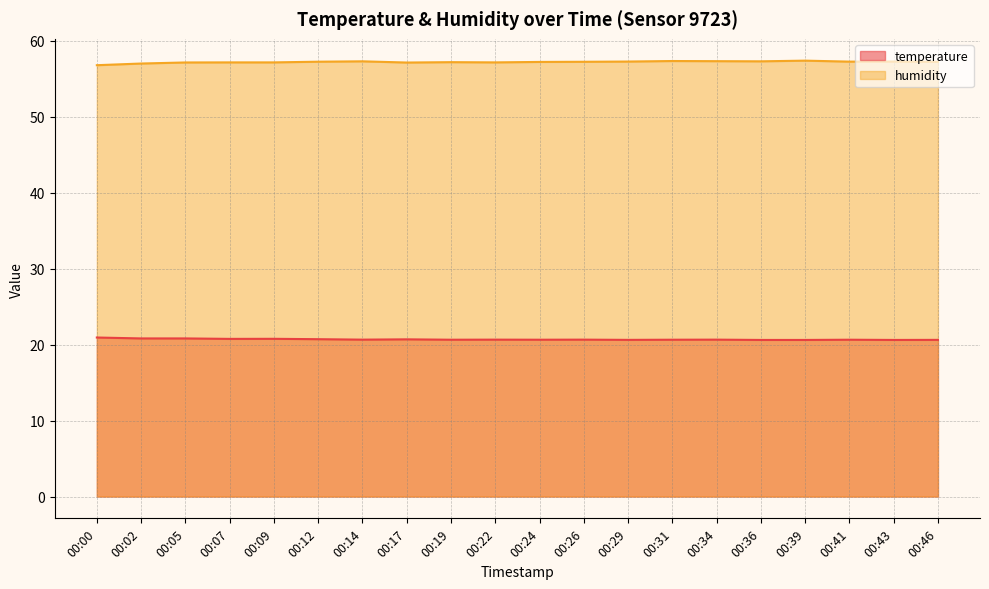

At which label does humidity first exceed 57?

00:05